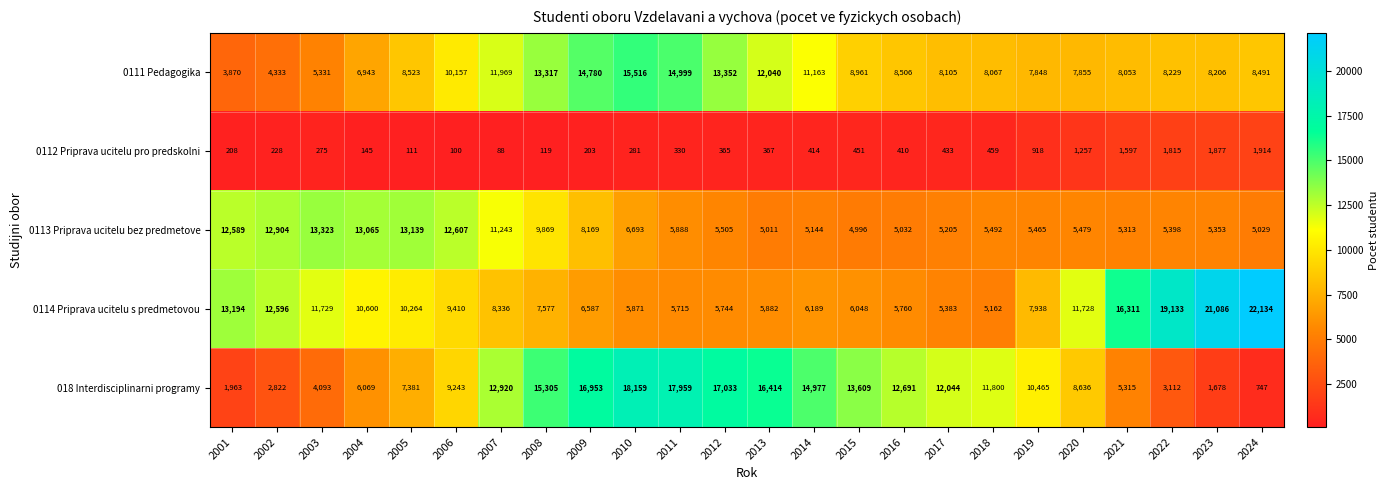

Between 2004 and 2017, which series saw the biggest shift?

0113 Priprava ucitelu bez predmetove